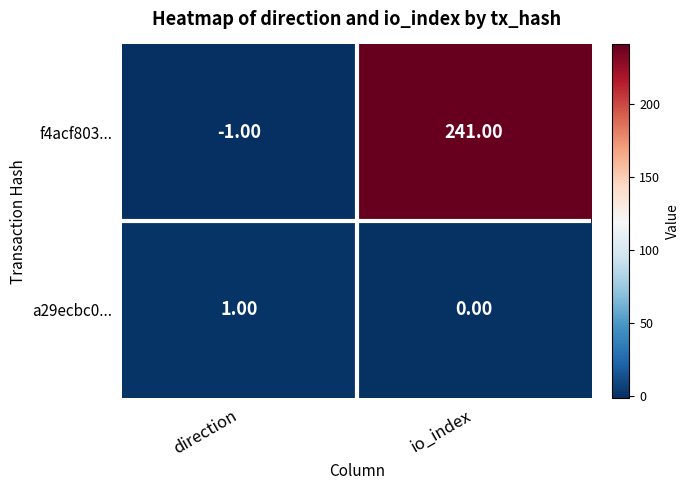

What is the difference between the maximum and minimum values in the f4acf803... series?

242